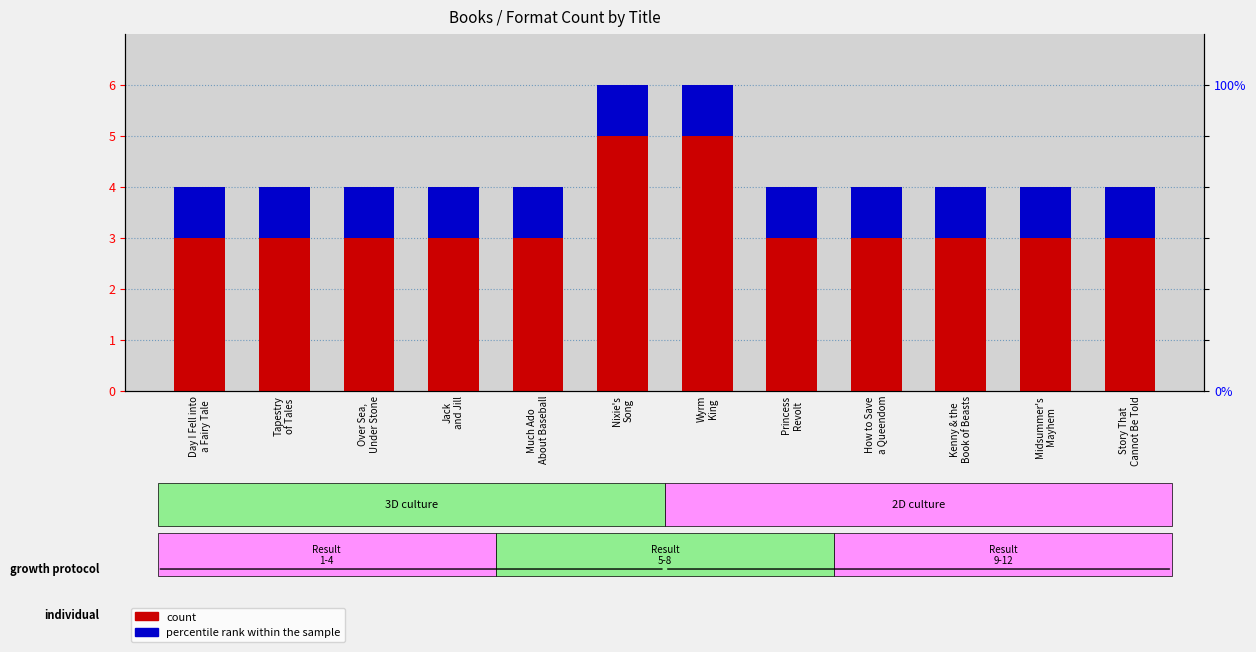

Where is count nearest to the value 4?

Day I Fell into
a Fairy Tale